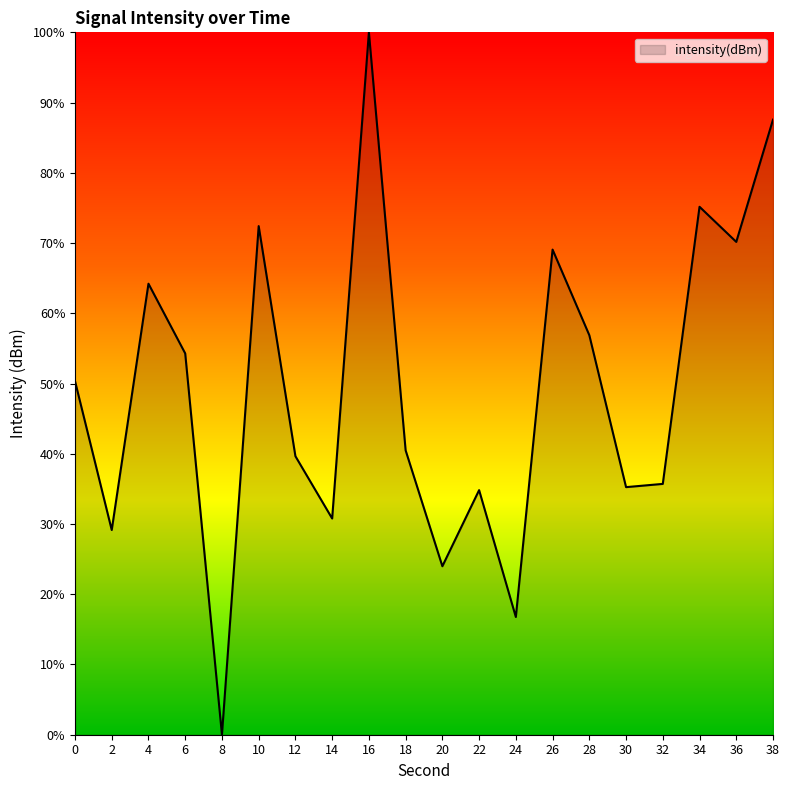

The chart shows a value of 85.5 at 4. True or false?

False